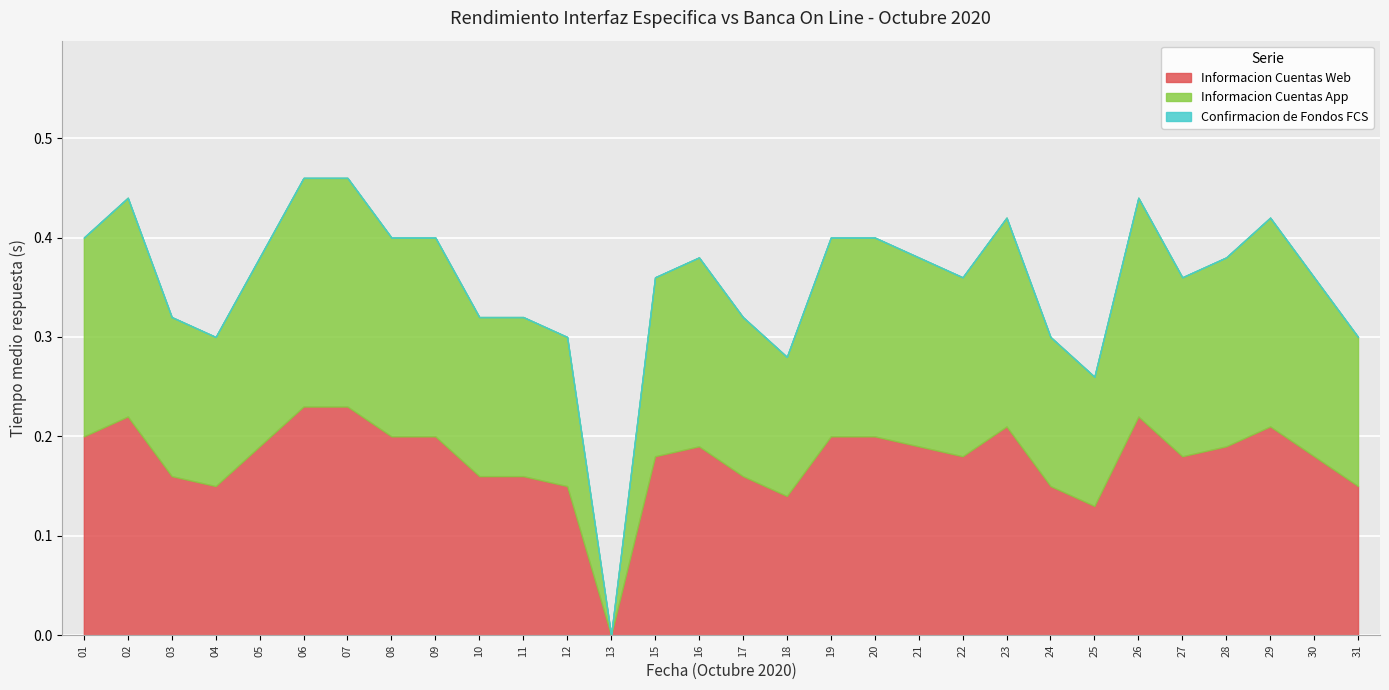

Which series has the largest range (max minus min)?

Informacion Cuentas Web